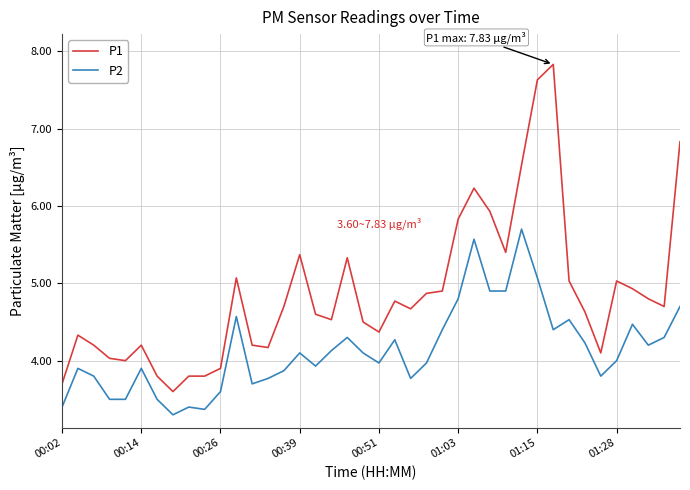

Does the chart have visible grid lines?

Yes